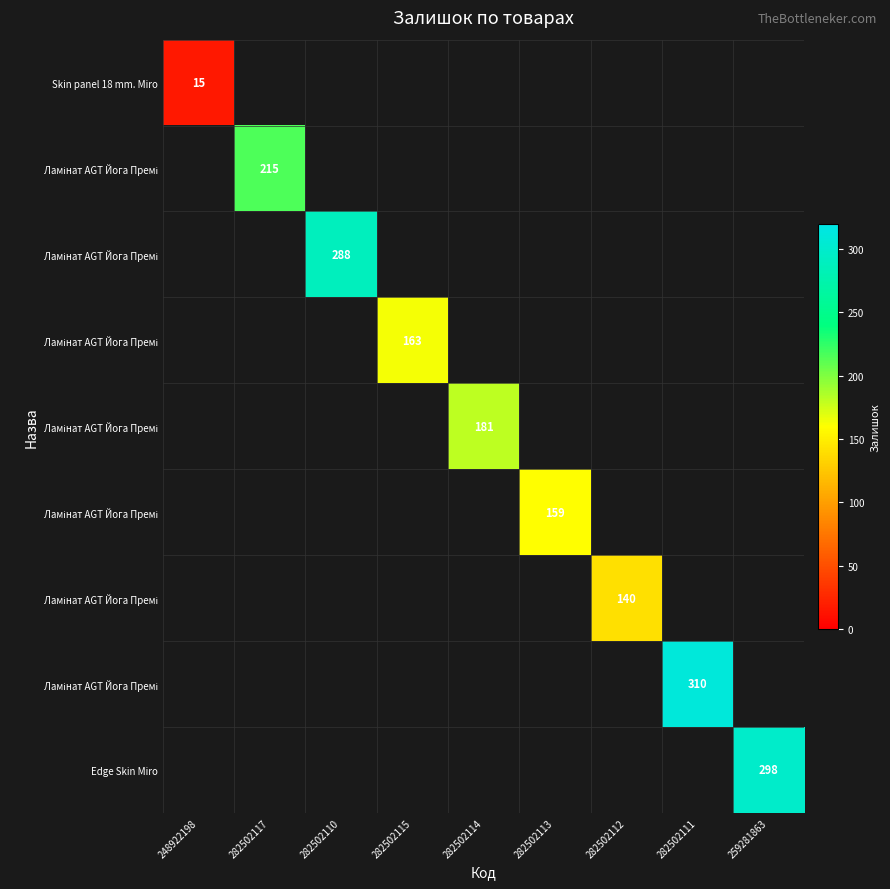

What is the total value across all series at 282502114?

181